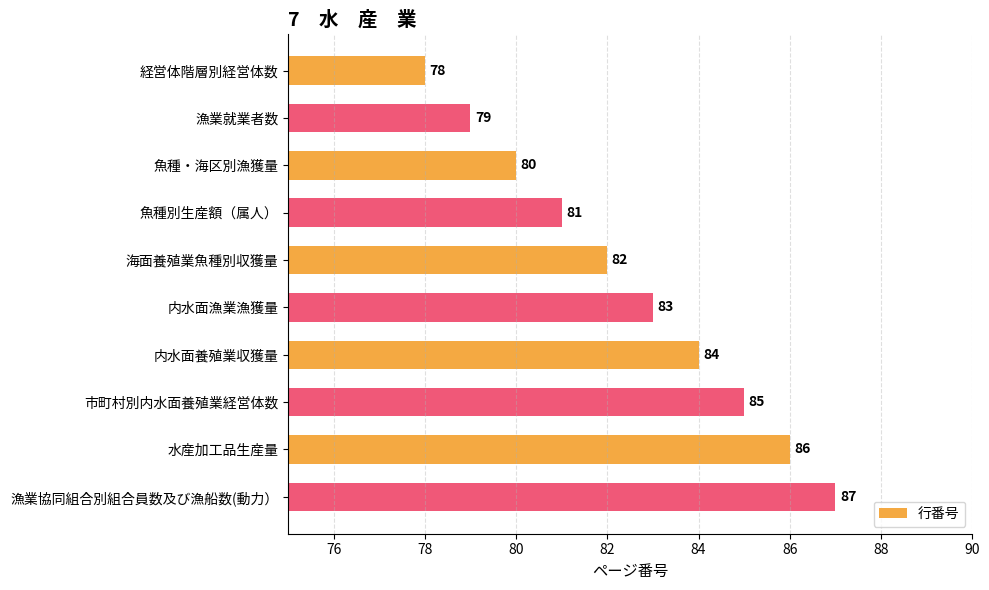

Which category has the highest value across all series?

漁業協同組合別組合員数及び漁船数(動力）